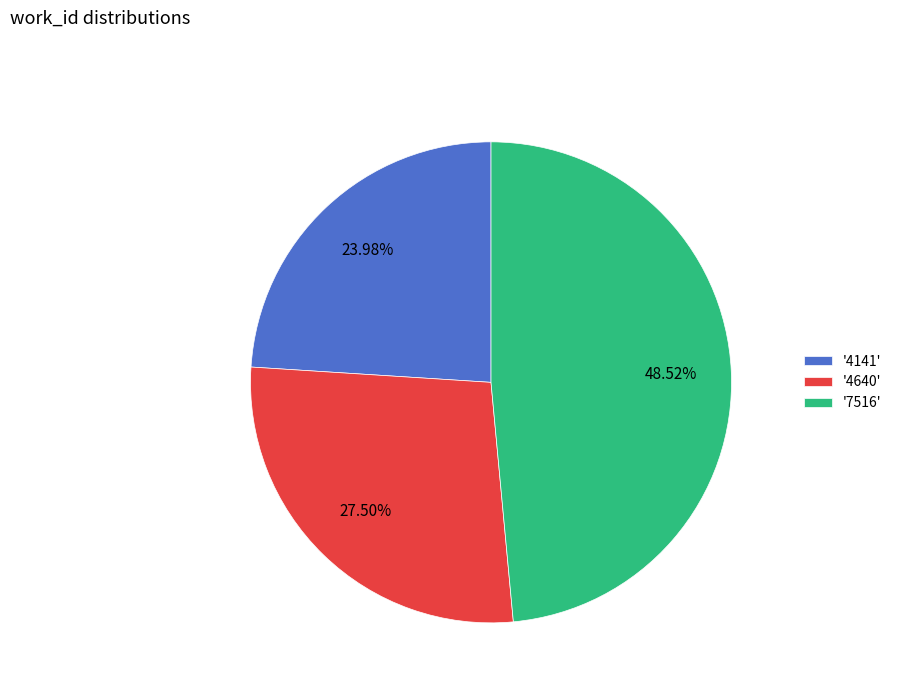

Does any single category account for the majority?

No